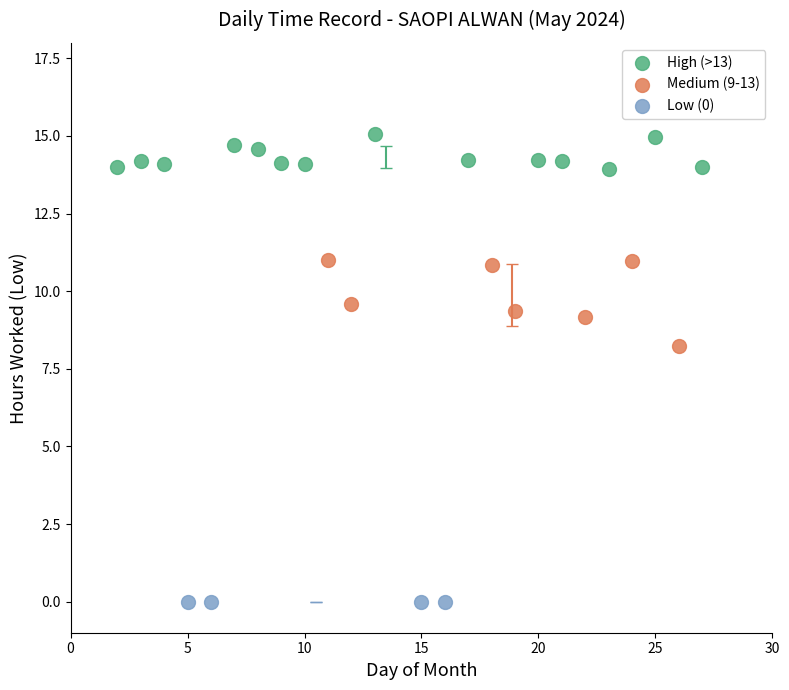

Which series contains the lowest Y value?

Low (0)